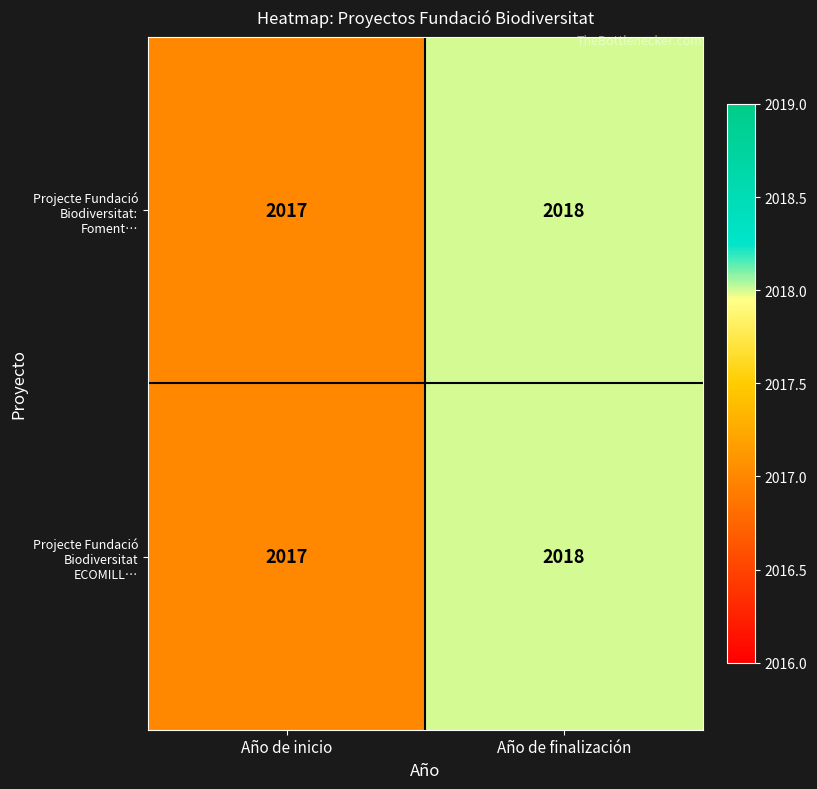

What value does the Projecte Fundació Biodiversitat ECOMILL… series have at Año de finalización?

2018